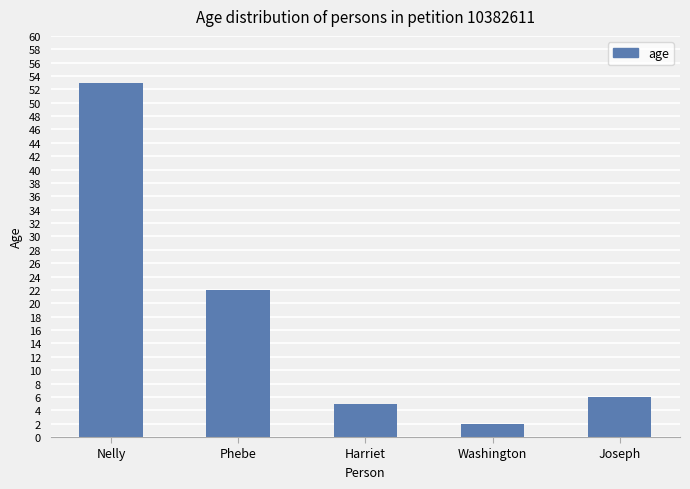

What is the sum of all values?

88